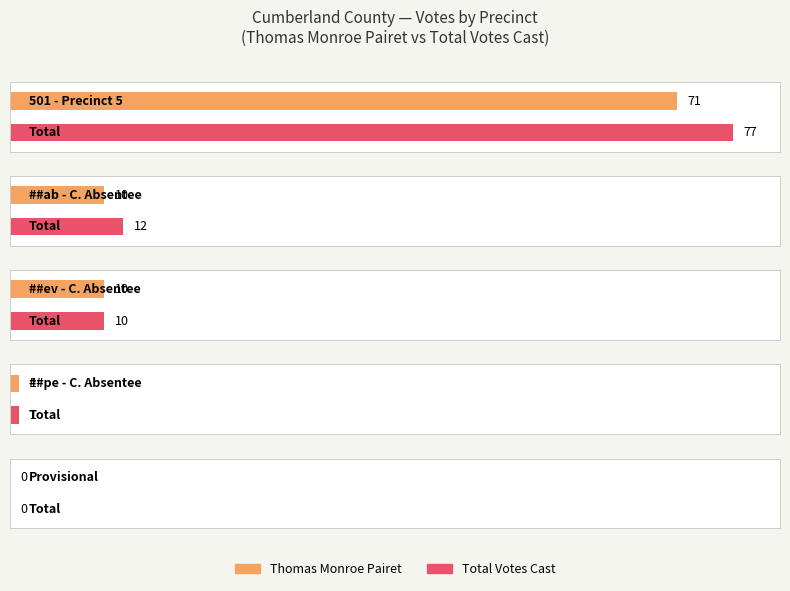

How many data points in Total Votes Cast are above 10?

2